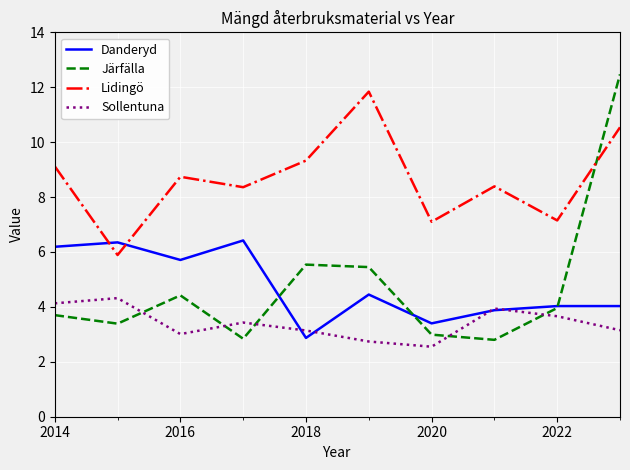

What is the difference between the maximum and second lowest values in the Sollentuna series?

1.6